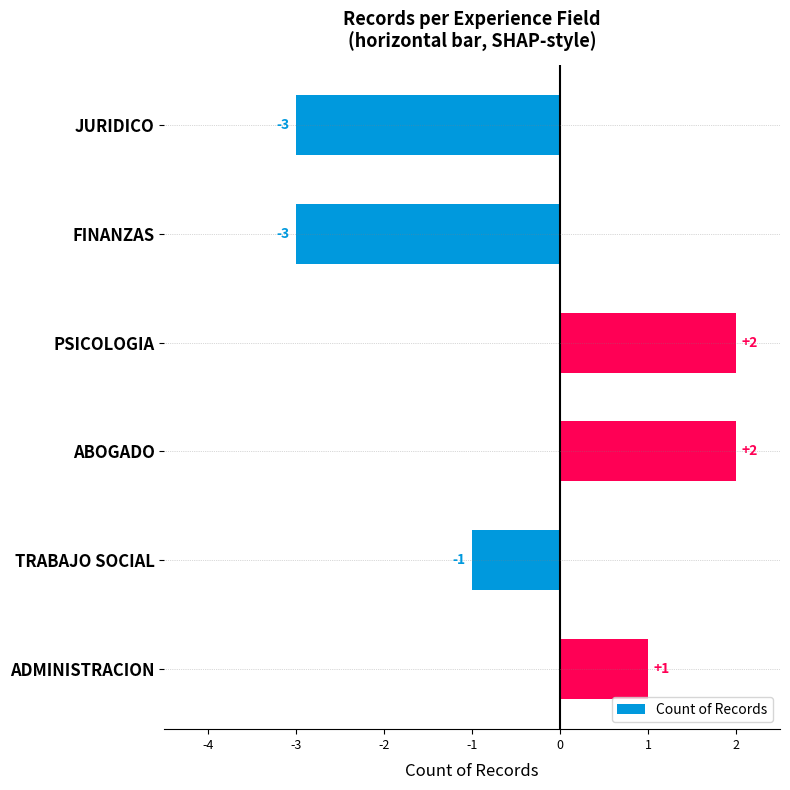

Reading top to bottom, extract all data points from this chart.

-3	-3	2	2	-1	1